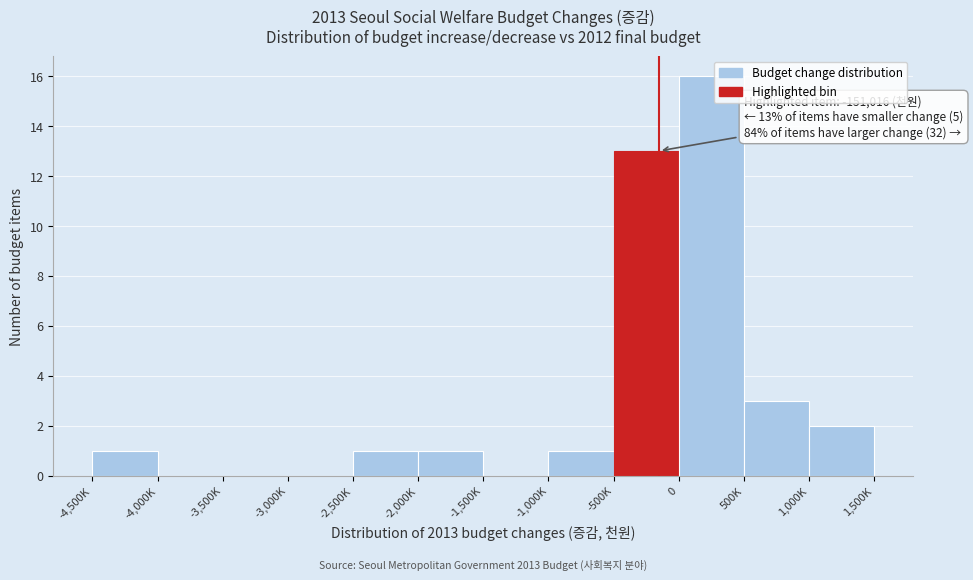

Reading left to right, transcribe all the data shown in this chart.

-4,500K=1	-4,000K=0	-3,500K=0	-3,000K=0	-2,500K=1	-2,000K=1	-1,500K=0	-1,000K=1	-500K=13	0=16	500K=3	1,000K=2